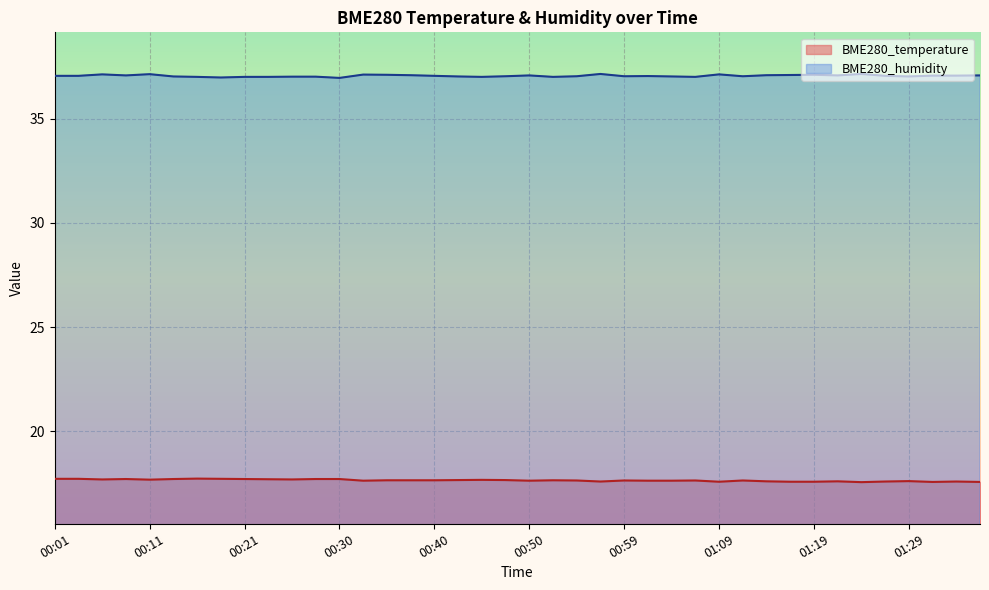

List the series in order of their peak value, lowest first.

BME280_temperature, BME280_humidity